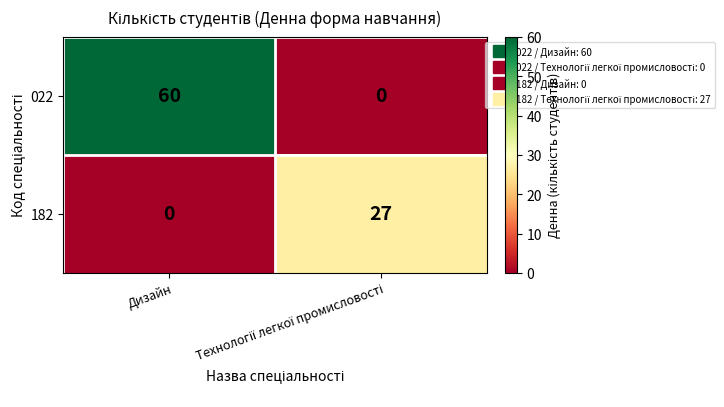

Which series has the largest total across all categories?

022